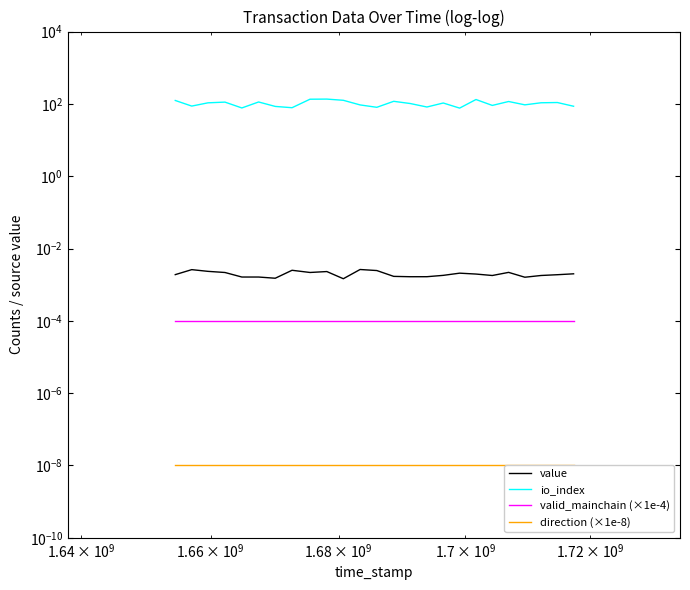

How many categories are shown in the chart?

25